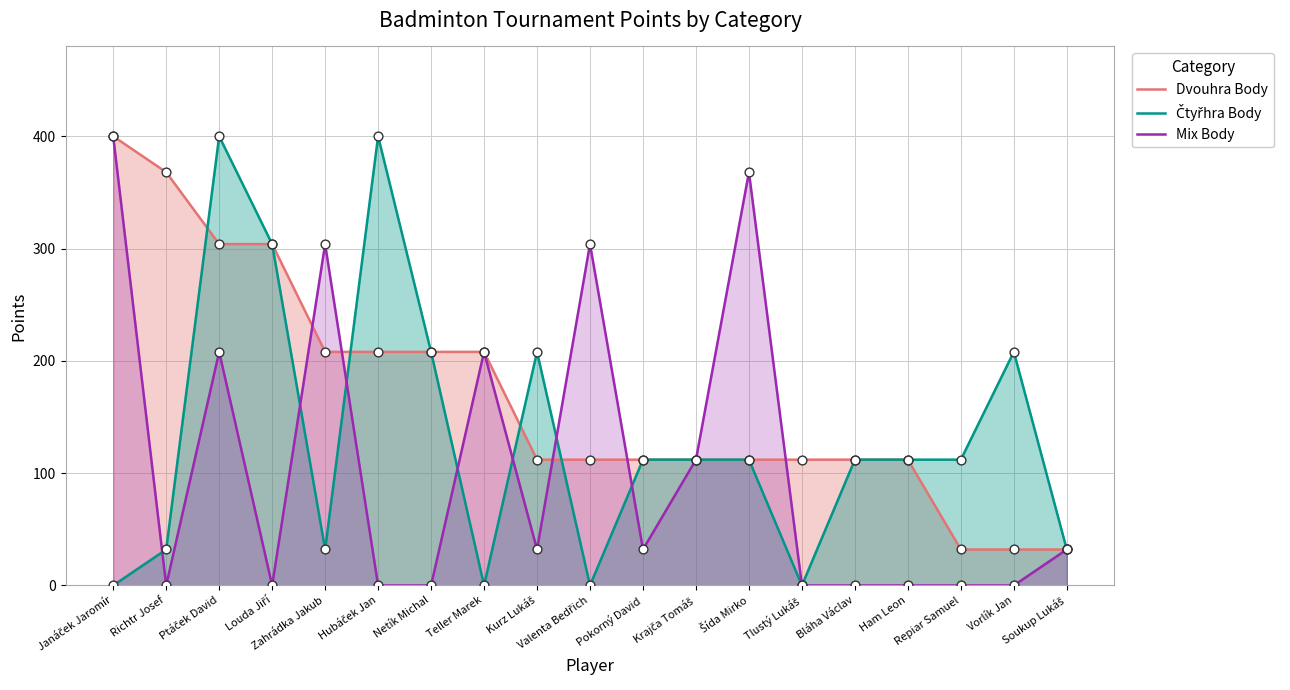

What are all the series names shown in the legend?

Dvouhra Body, Čtyřhra Body, Mix Body